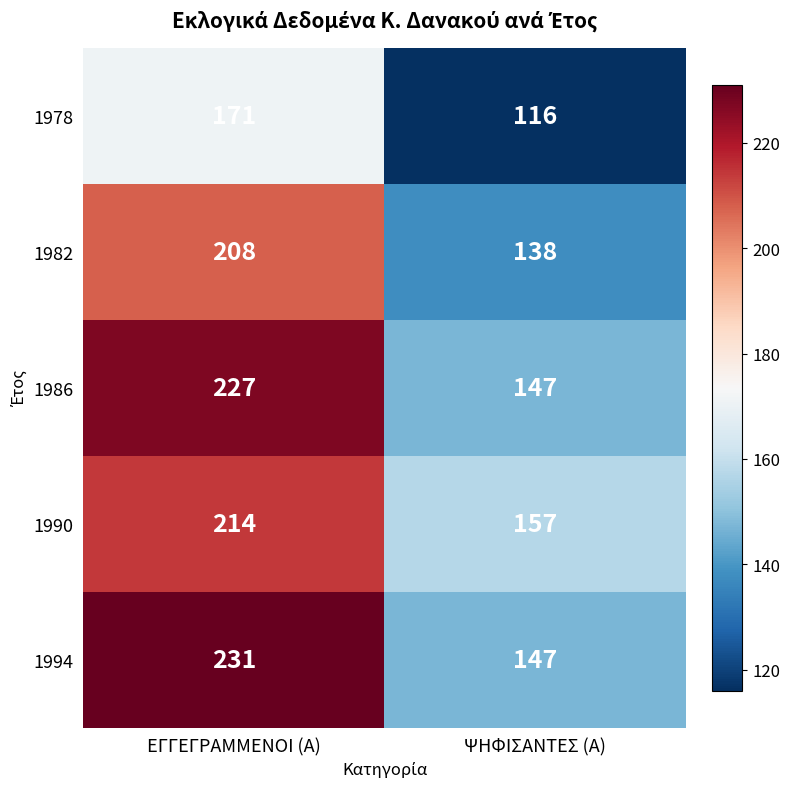

List the series in order of their peak value, lowest first.

1978, 1982, 1990, 1986, 1994